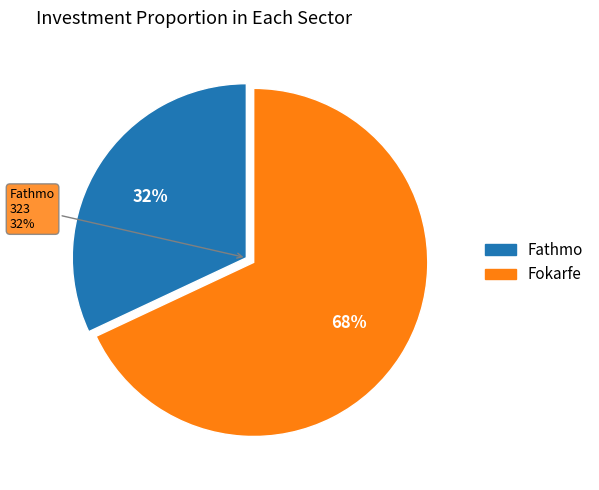

Between Fathmo and Fokarfe, which is larger?

Fokarfe